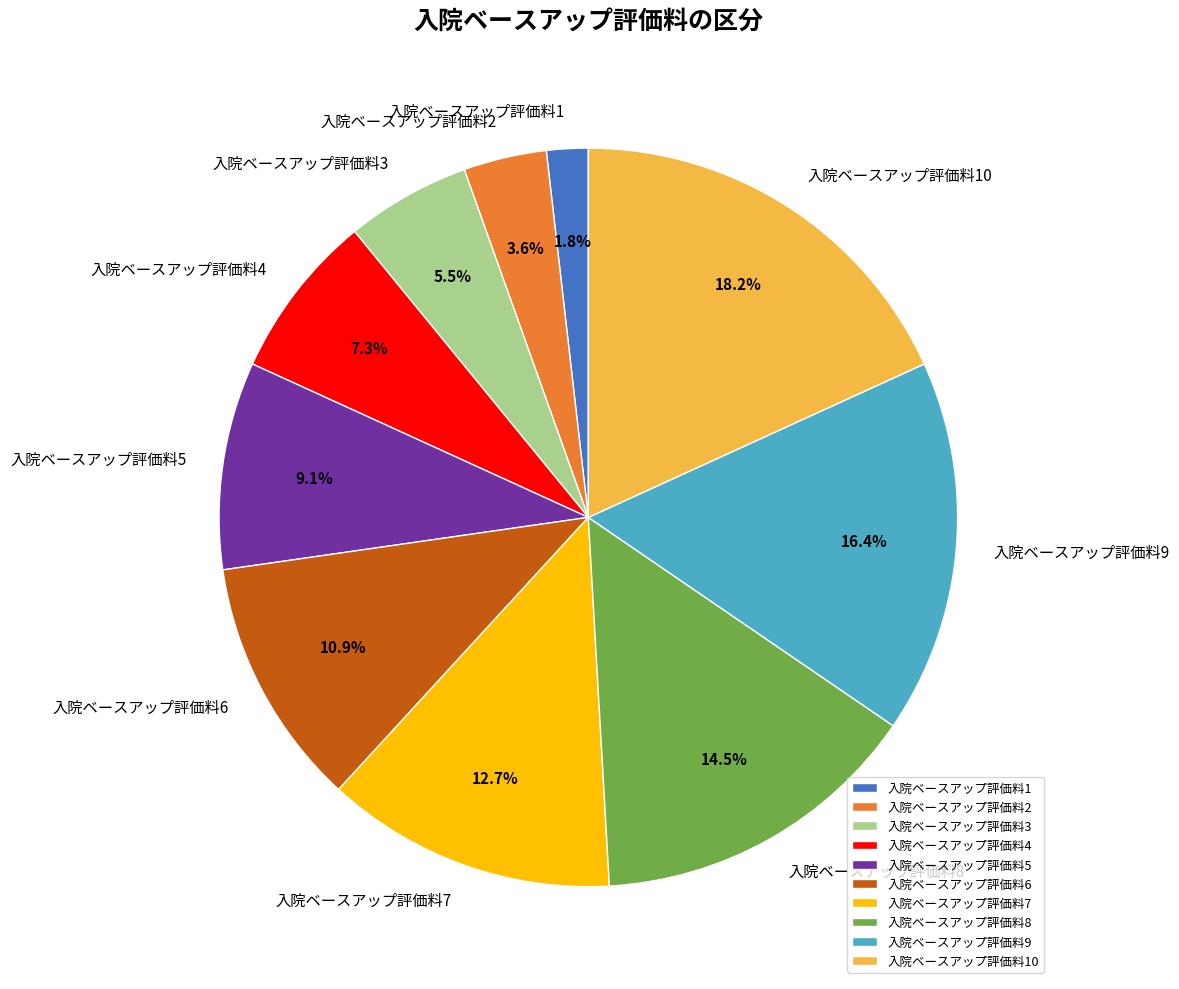

To the nearest percent, what is the difference between the largest and smallest slice percentages?

16%